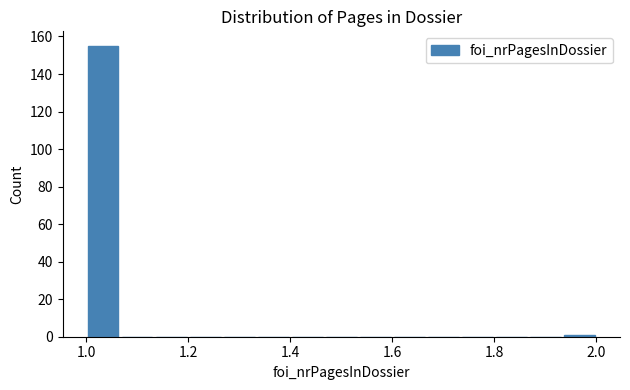

Read against the x-axis, roughly where is the centre of the tallest bar?

1.04